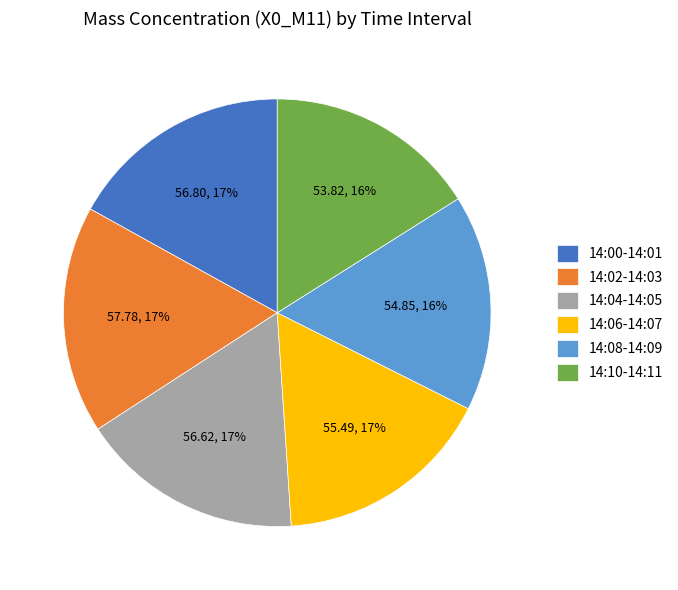

Do 14:04-14:05 and 14:00-14:01 together represent more than half of the pie?

No